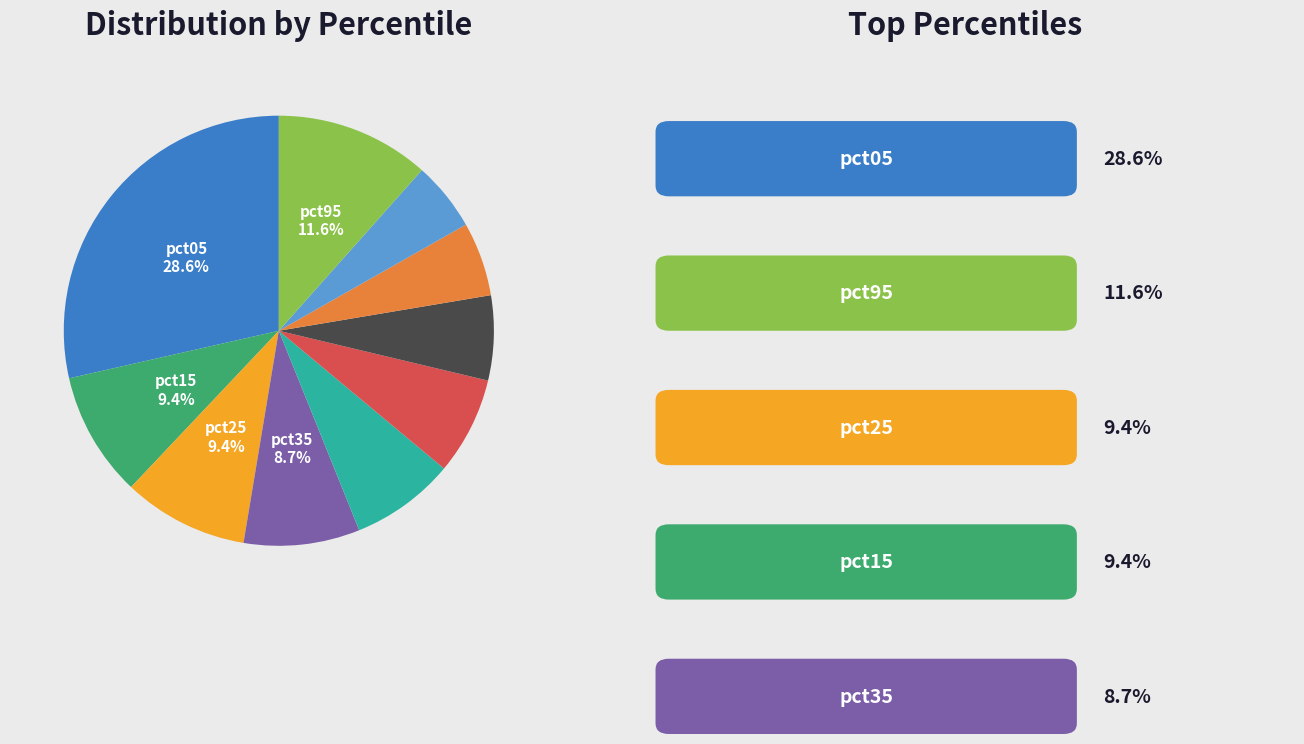

Does any single category account for the majority?

No